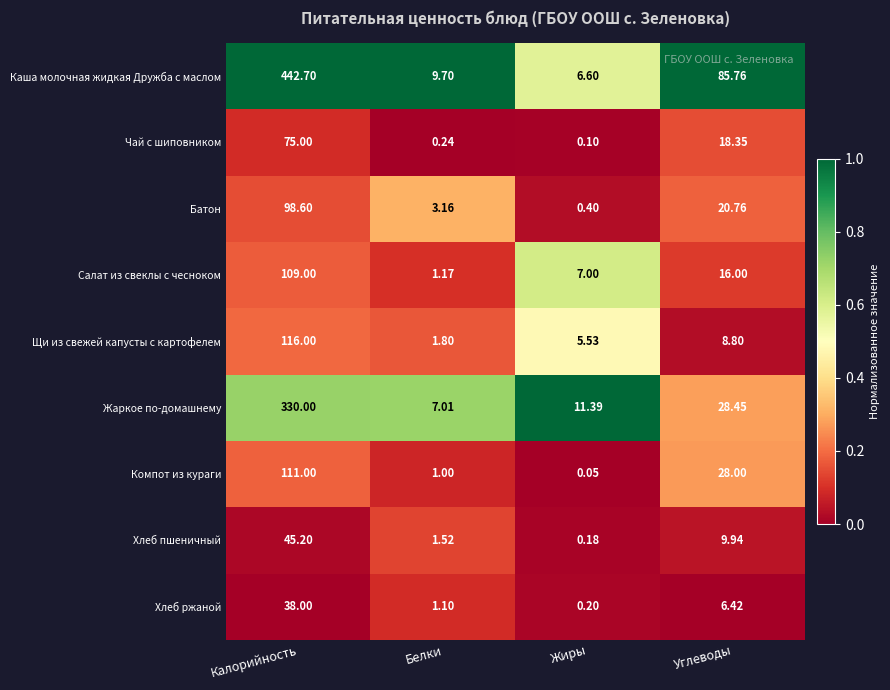

Is the value of Салат из свеклы с чесноком at Жиры greater than the value of Хлеб ржаной at Белки?

Yes